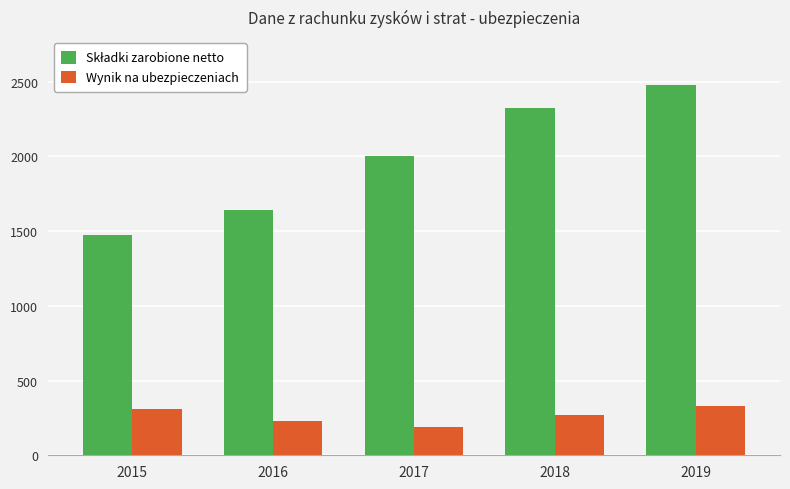

What is the average value of the Wynik na ubezpieczeniach series?

265